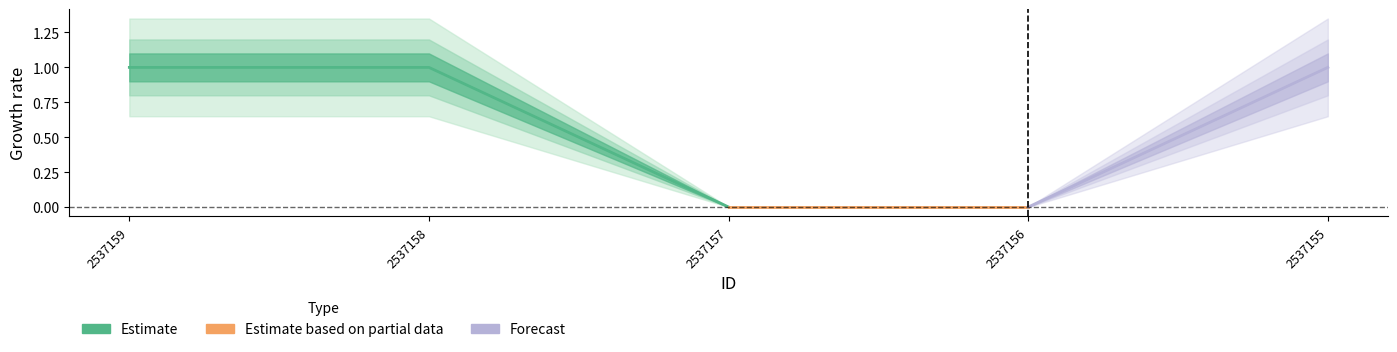

How many lines are shown in the chart?

1